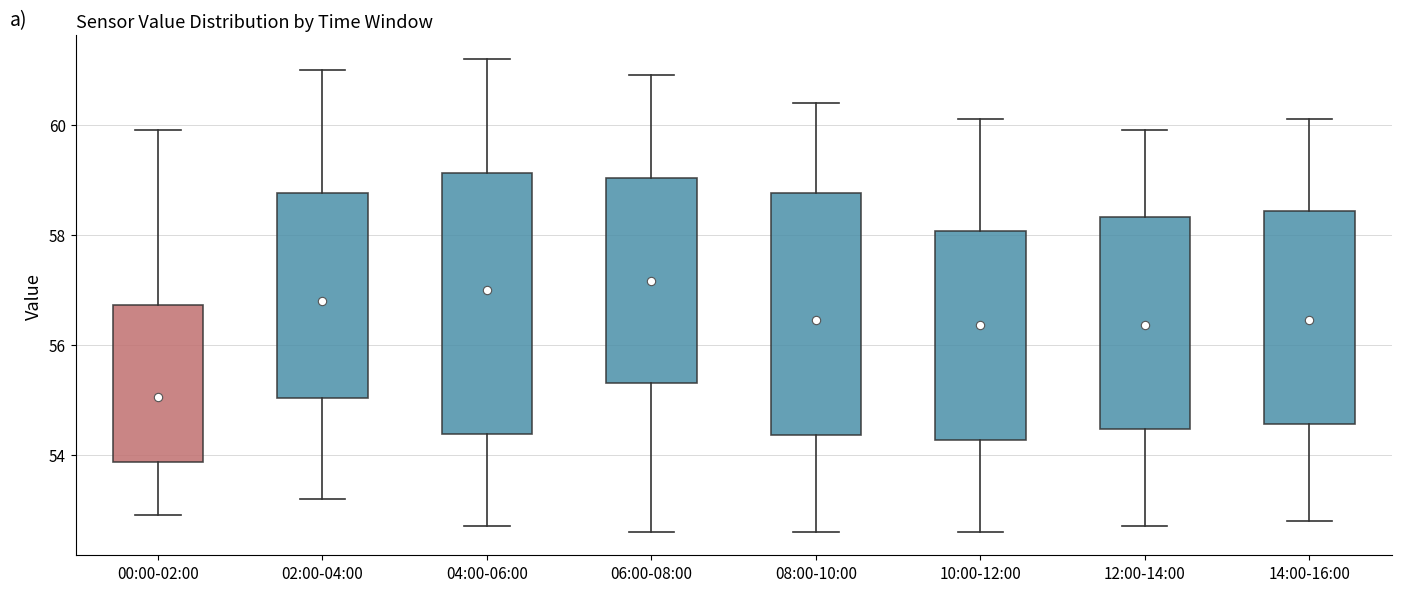

Which box is the tallest, from its lower edge to its upper edge?

04:00-06:00